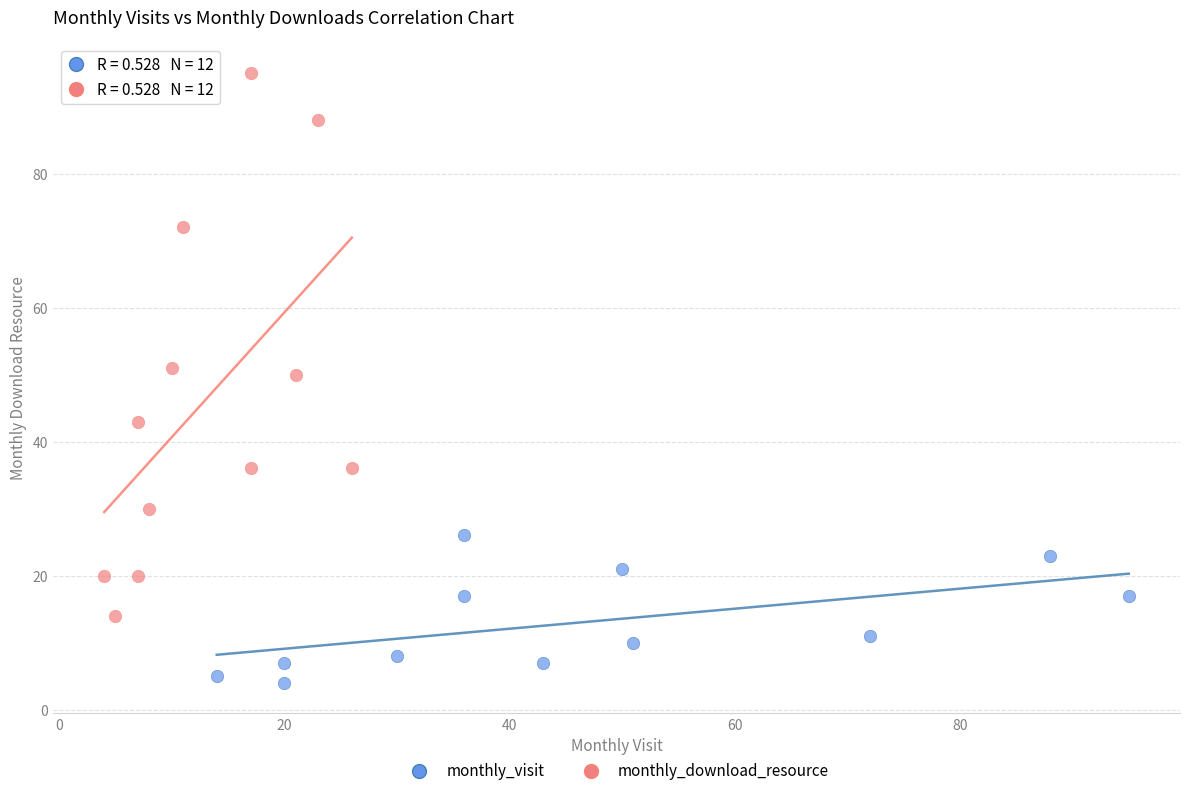

Which series has the largest Y range (max minus min)?

monthly_download_resource